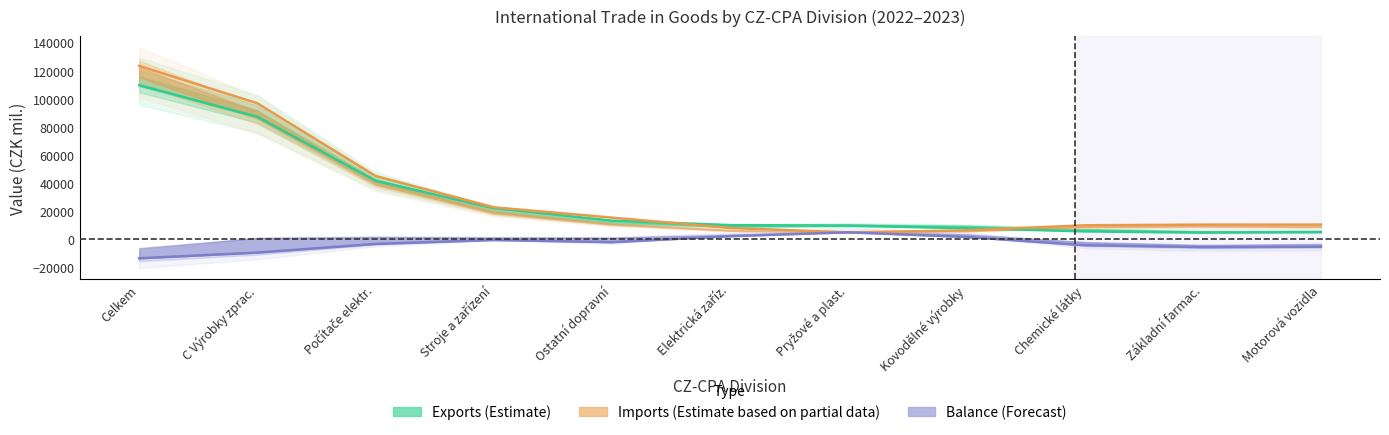

What is the label of the 2nd point from the right?

Základní farmac.